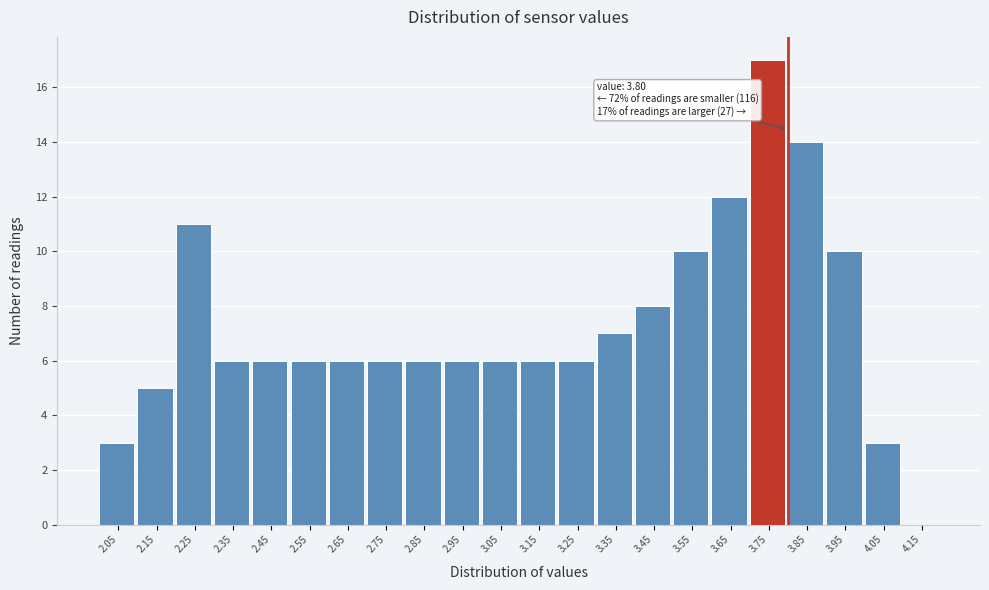

Over which range of the x-axis is the bar tallest?

3.7 to 3.8